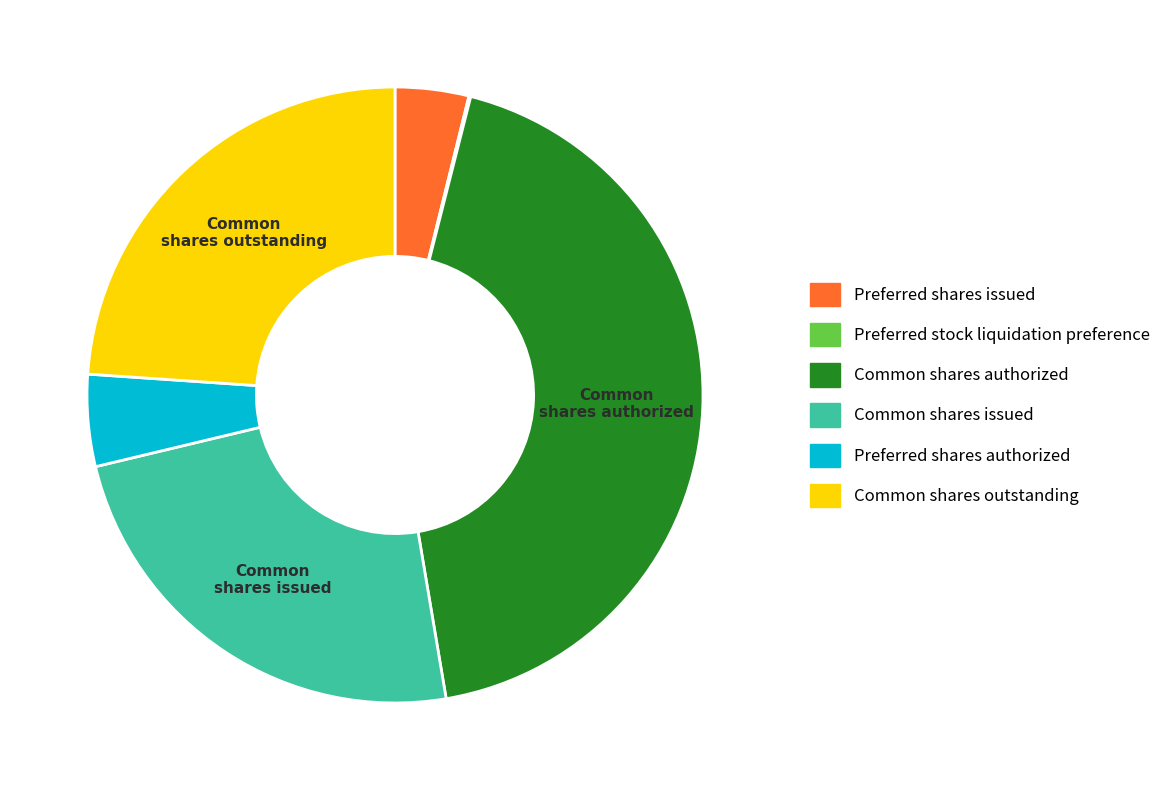

Does Common shares issued represent more than half of the total?

No